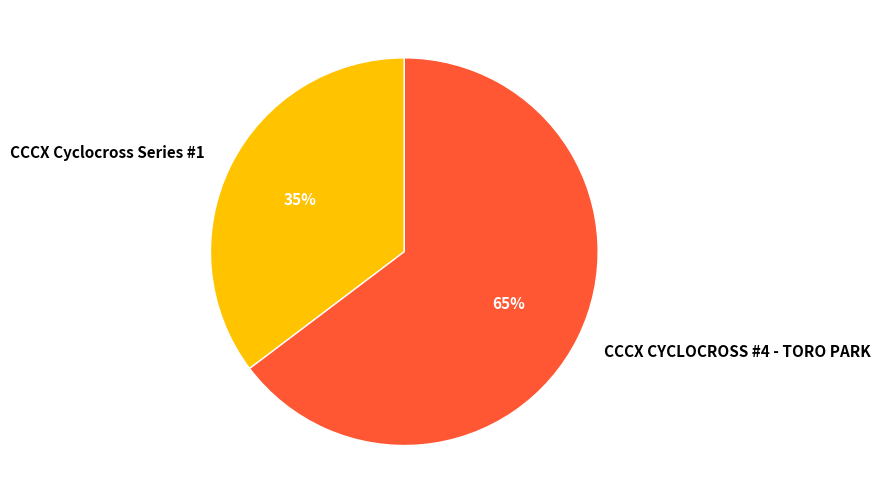

To the nearest percent, what percentage of the pie is CCCX Cyclocross Series #1?

35%